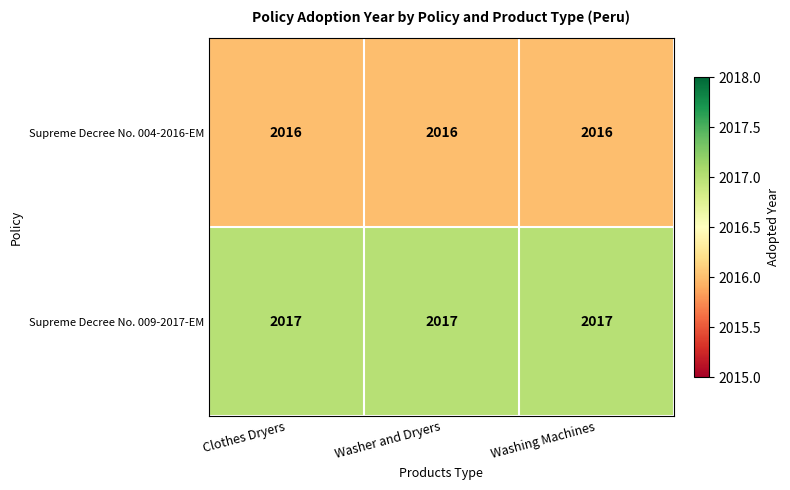

At Washing Machines, list the series in order from smallest to largest.

Supreme Decree No. 004-2016-EM, Supreme Decree No. 009-2017-EM